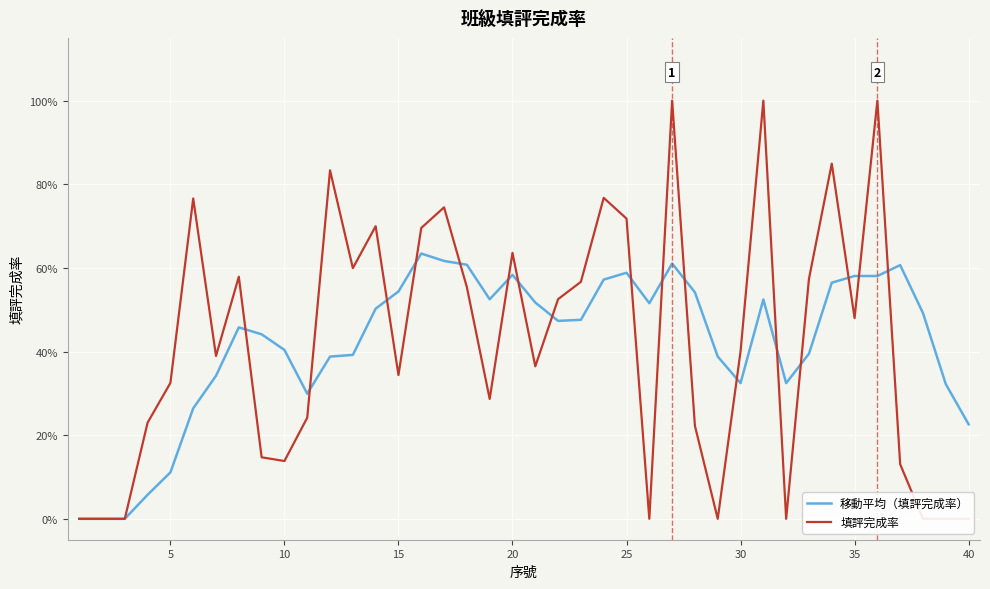

Reading left to right, list all the values displayed in this chart.

移動平均（填評完成率）: 0.0	0.0	0.0	0.1	0.1	0.3	0.3	0.5	0.4	0.4	0.3	0.4	0.4	0.5	0.5	0.6	0.6	0.6	0.5	0.6	0.5	0.5	0.5	0.6	0.6	0.5	0.6	0.5	0.4	0.3	0.5	0.3	0.4	0.6	0.6	0.6	0.6	0.5	0.3	0.2
填評完成率: 0.0	0.0	0.0	0.2	0.3	0.8	0.4	0.6	0.1	0.1	0.2	0.8	0.6	0.7	0.3	0.7	0.7	0.6	0.3	0.6	0.4	0.5	0.6	0.8	0.7	0.0	1.0	0.2	0.0	0.4	1.0	0.0	0.6	0.8	0.5	1.0	0.1	0.0	0.0	0.0